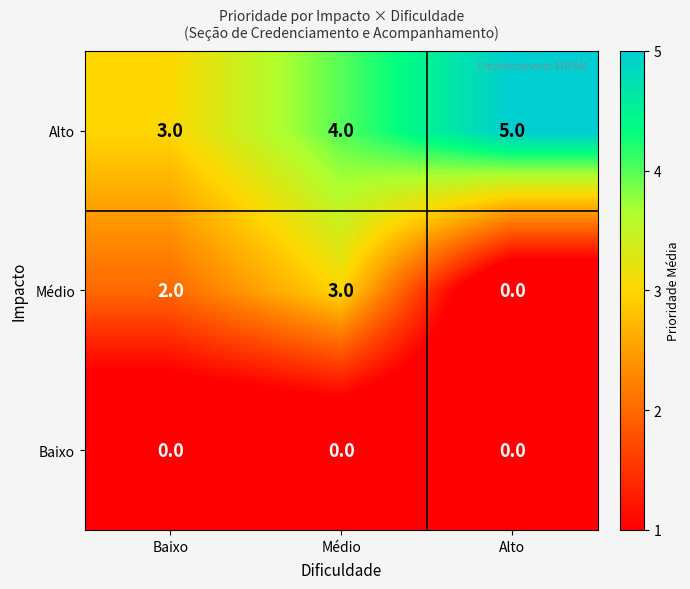

The value of Médio at Alto is 0. True or false?

True